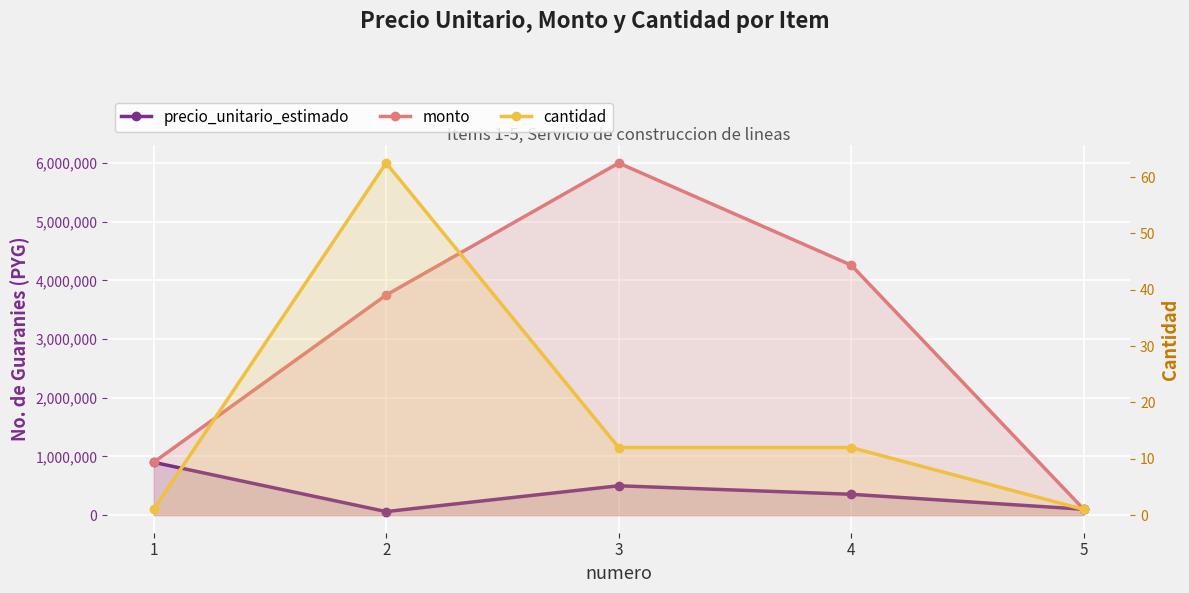

What is the value of the monto point at the 2nd from the left?

3750000.0